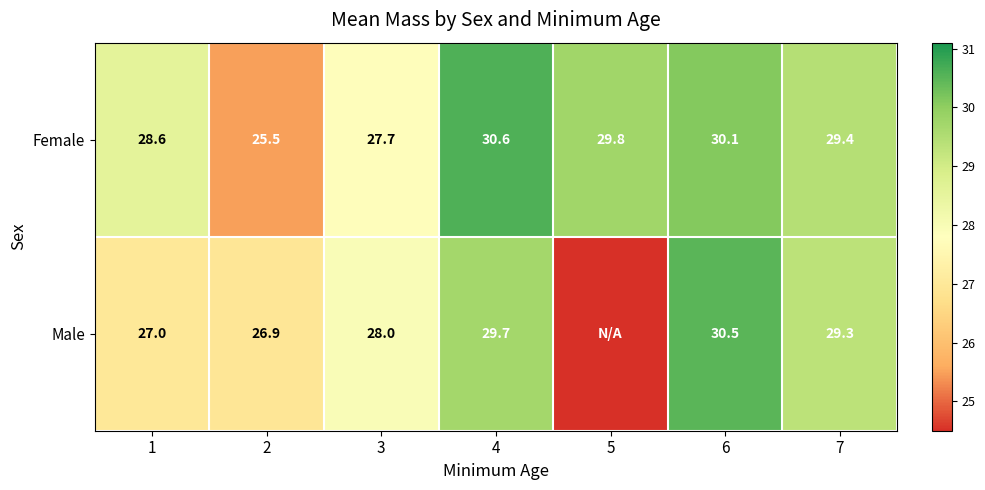

What is the difference between the Male values at 3 and 4?

1.7